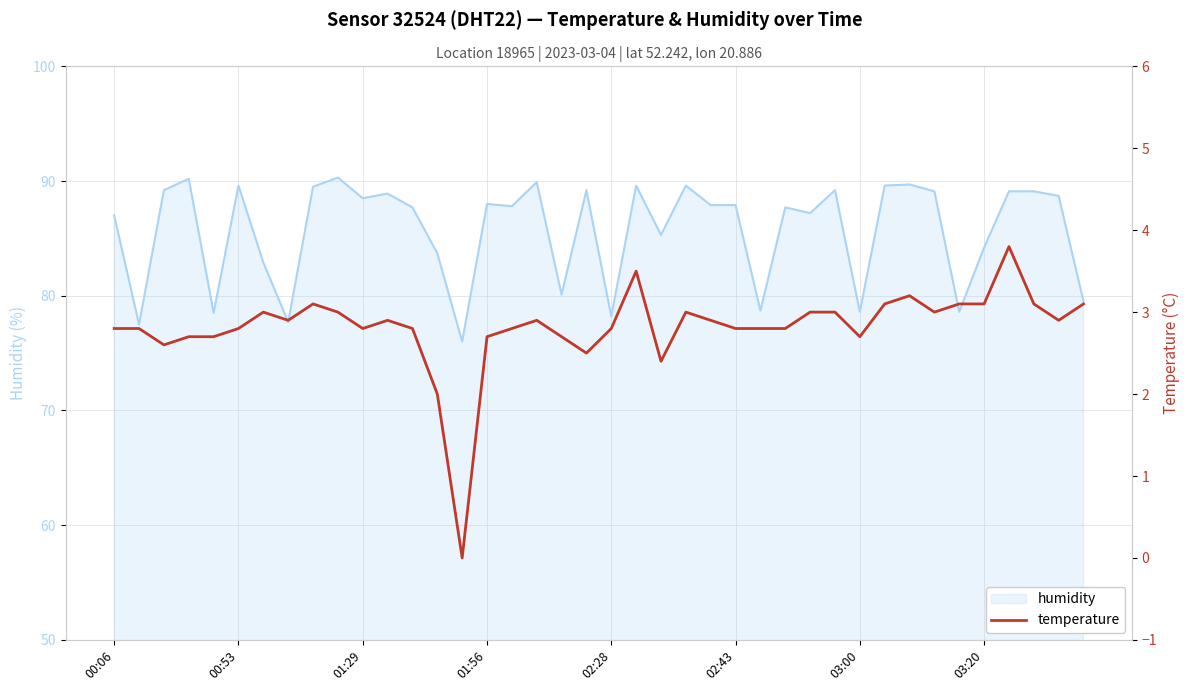

Which category has the highest value across all series?

9